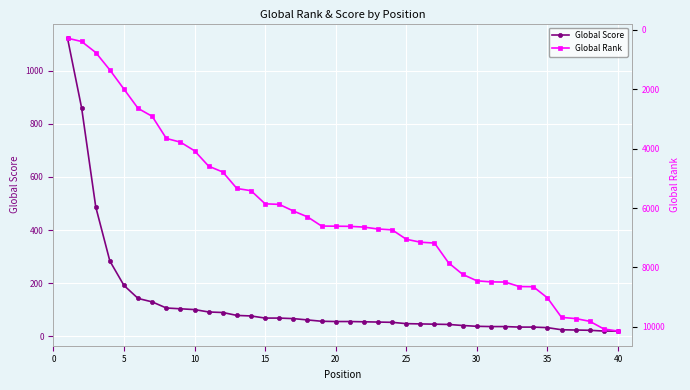

What is the sum of all Global Score values?

4984